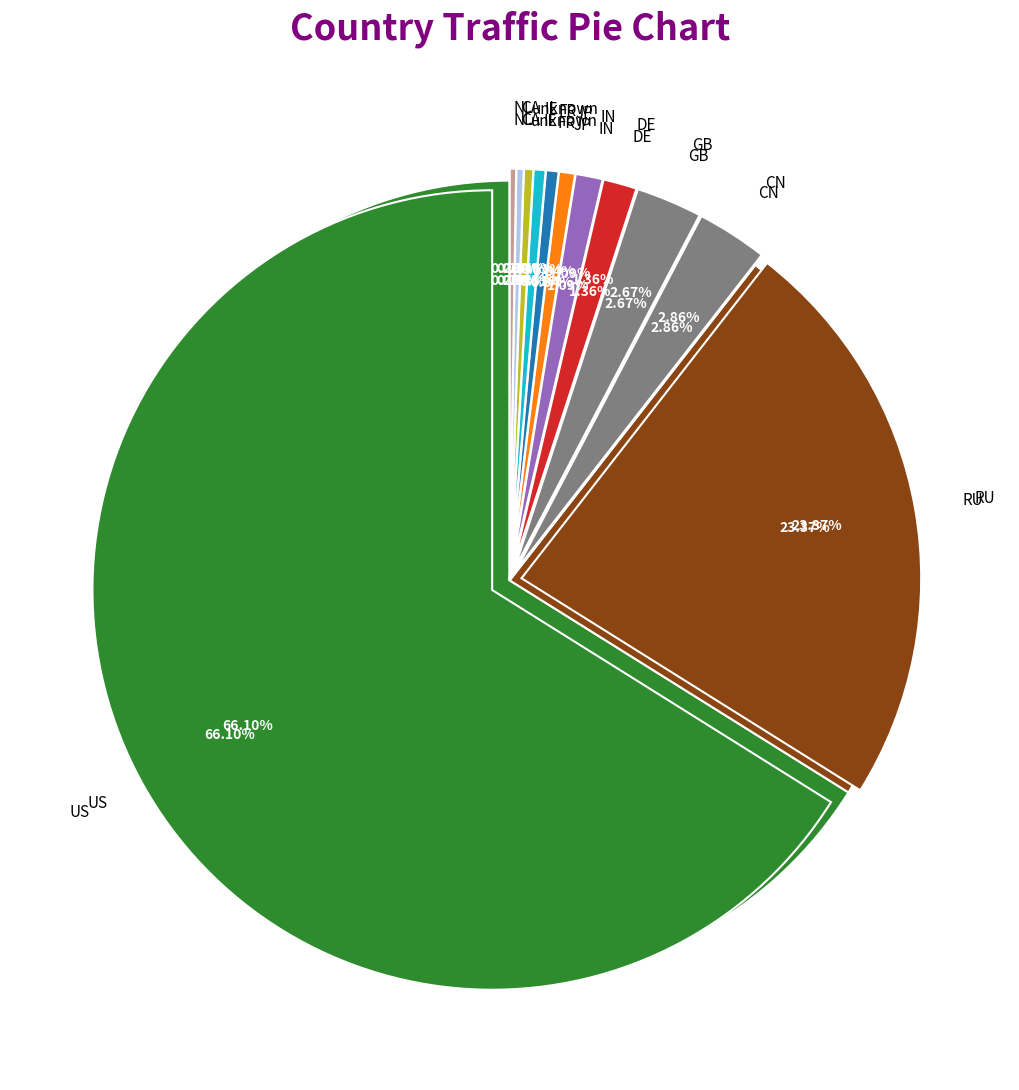

What percentage is NOT represented by IN?

98.9%